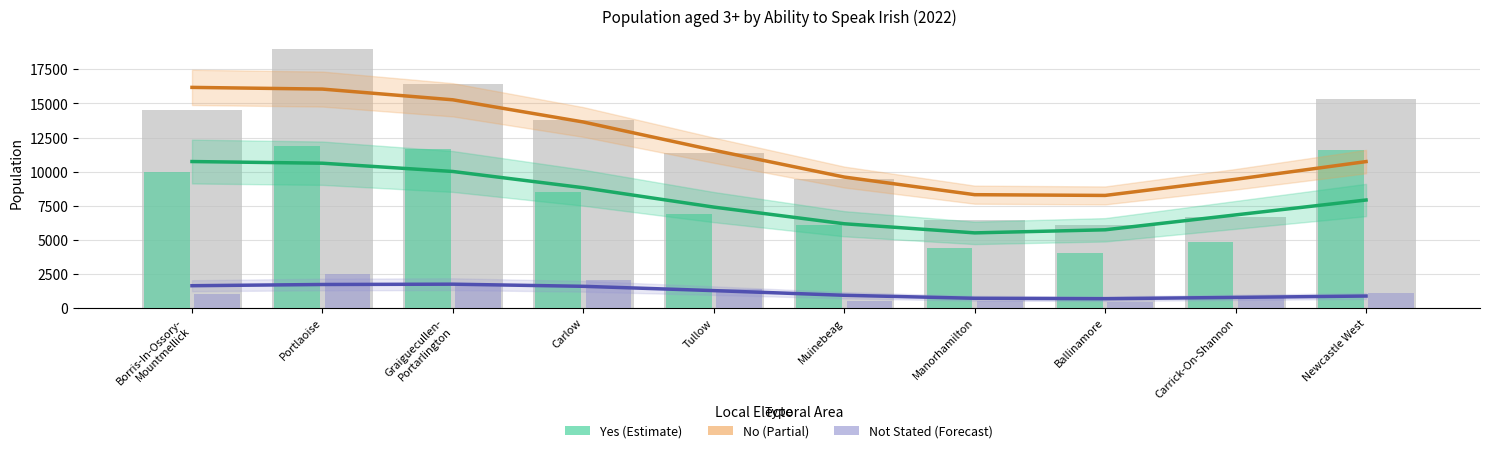

Rank the series by their average value, from highest to lowest.

No, Yes, Not Stated